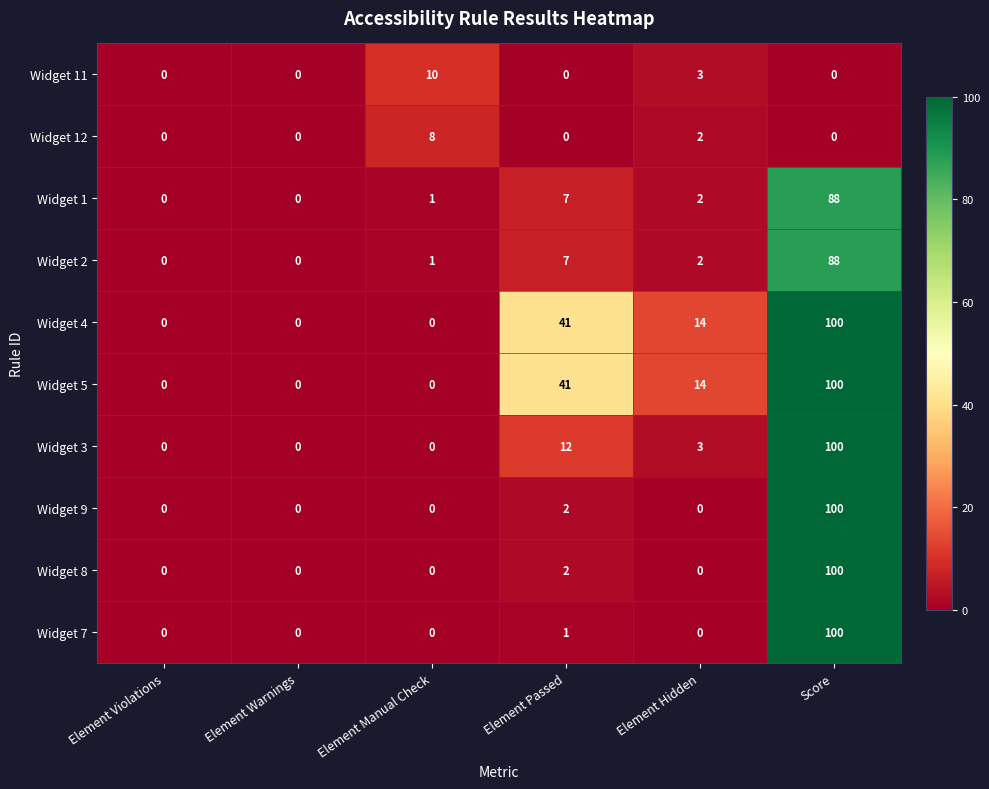

What is the spread (max minus min) of values at Element Manual Check?

10